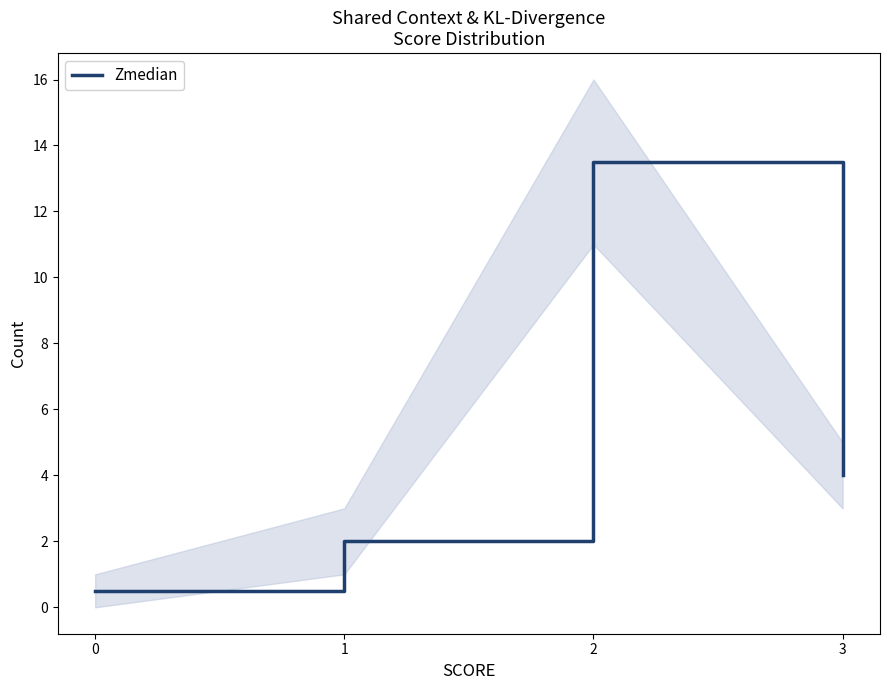

Rank the categories by value from lowest to highest.

0, 1, 3, 2